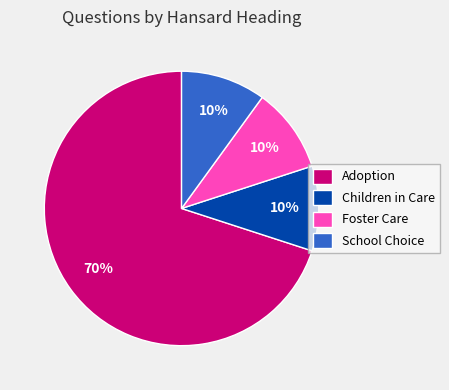

Does Adoption account for over 50% of the chart?

Yes